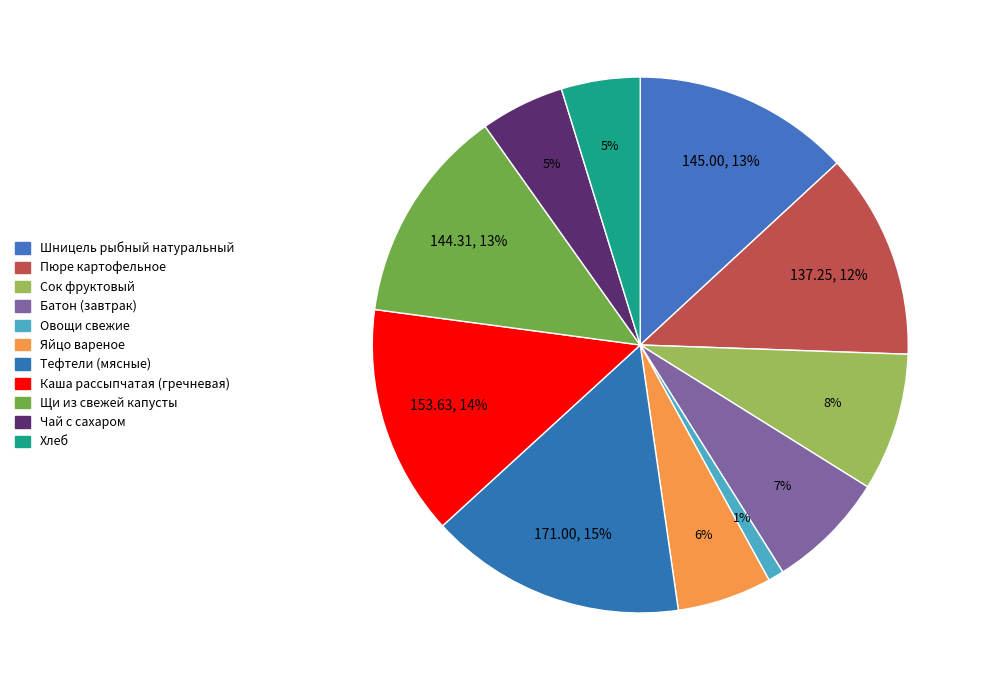

Count the number of slices in the pie.

11